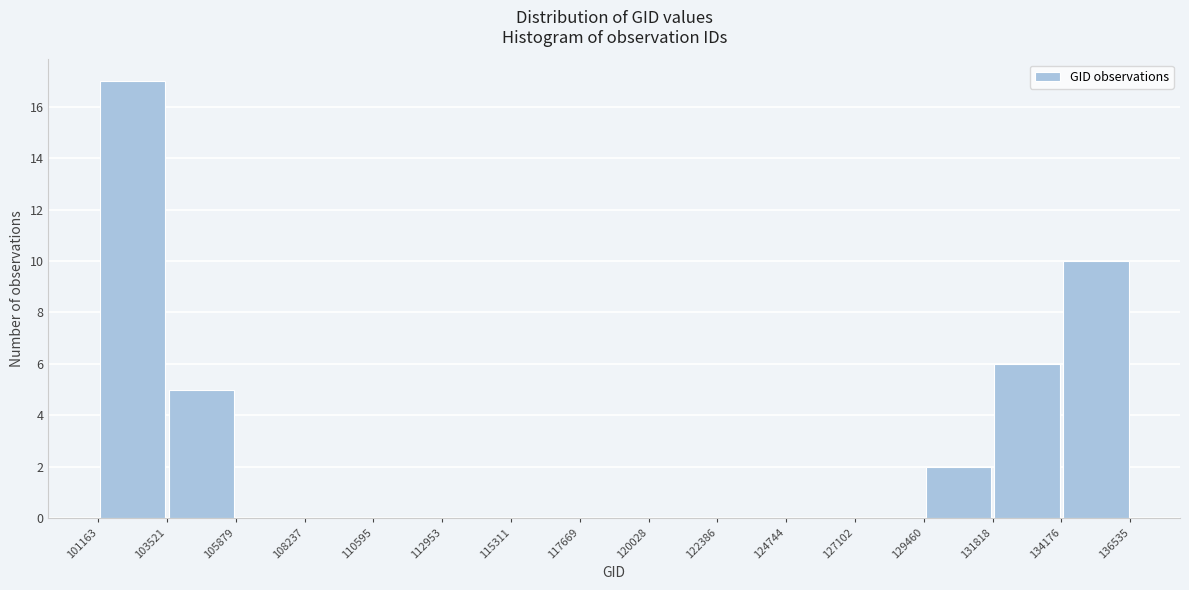

How tall is the bar that spans 131818 to 134176 on the x-axis? The values are not printed on the chart, so give them approximately, as read against the axis.

6